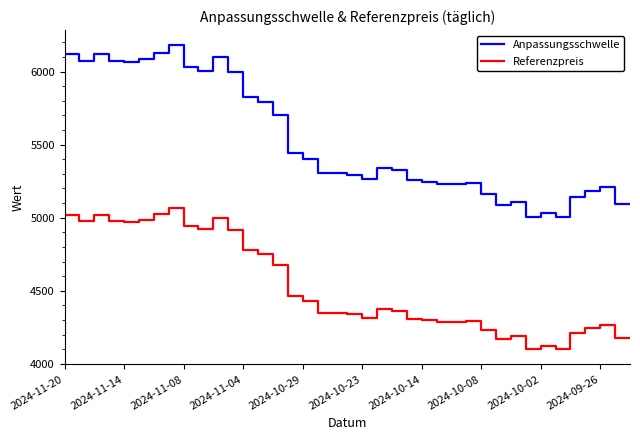

What is the difference between the maximum and minimum values in the Anpassungsschwelle series?

1176.6